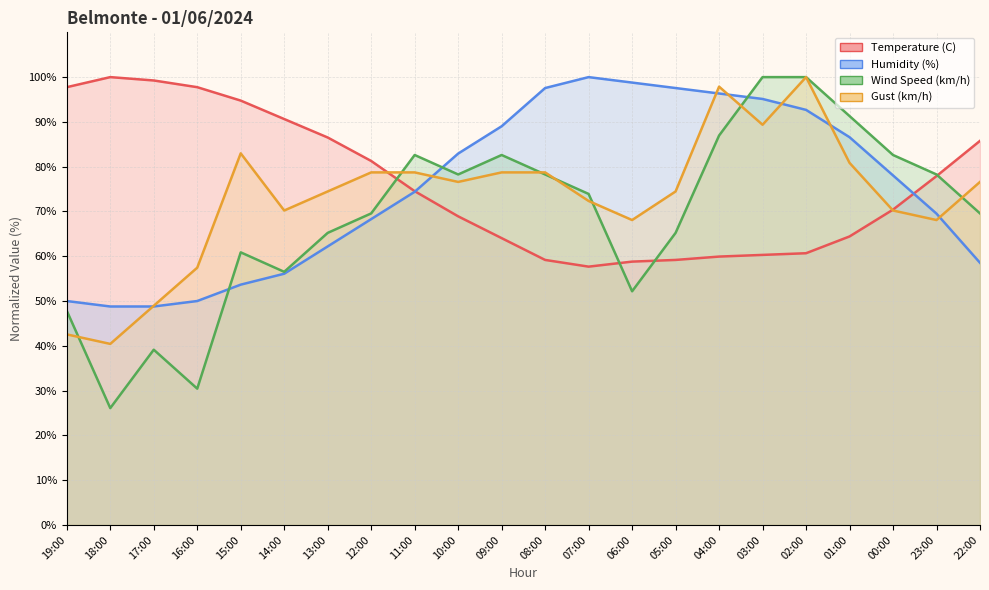

Rank the series by their maximum value, from highest to lowest.

Temperature (C), Humidity (%), Wind Speed (km/h), Gust (km/h)